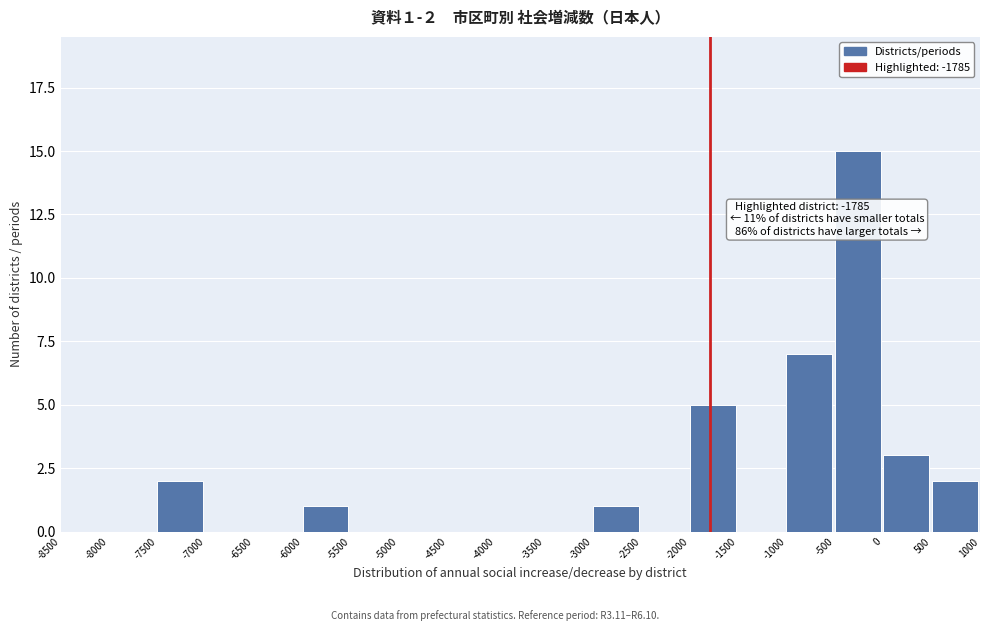

Which range on the x-axis has the tallest bar?

-500 to 0